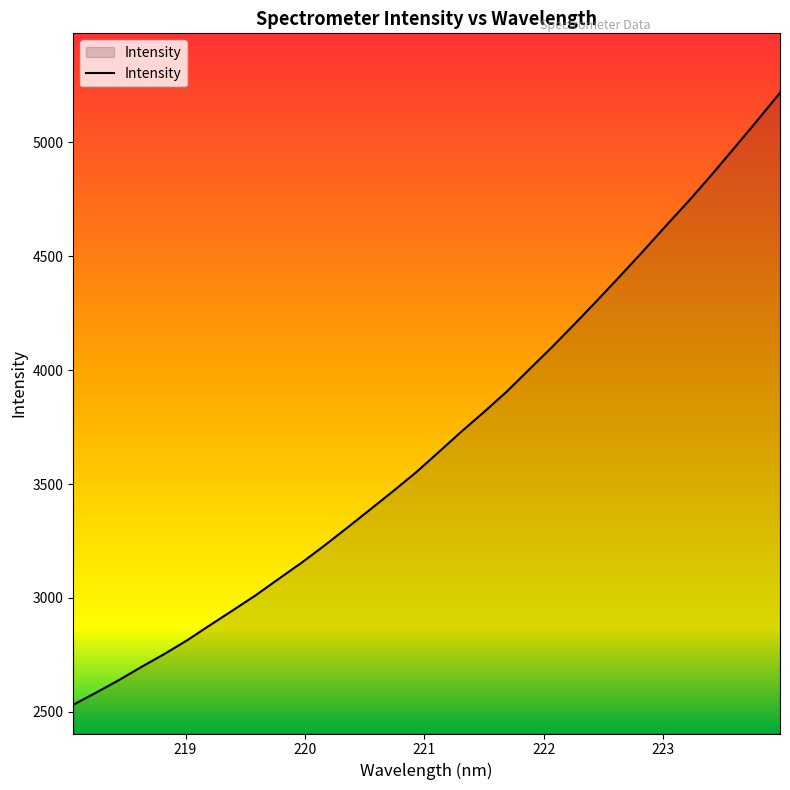

What is the difference between the maximum and minimum values?

2686.2